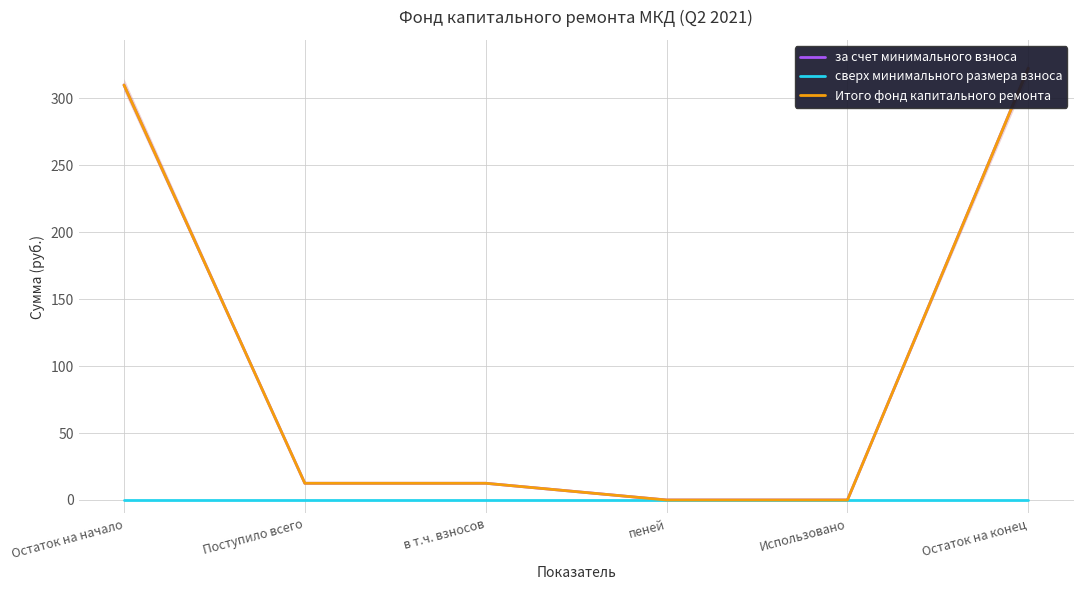

Count the number of categories in the chart.

6